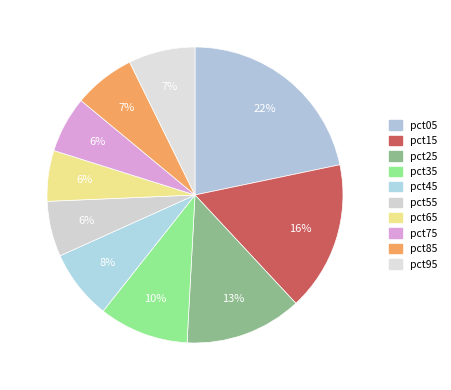

Does pct55 represent more than half of the total?

No